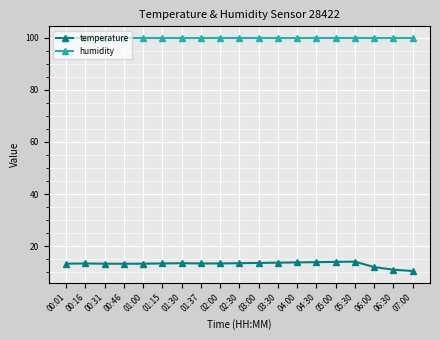

True or false: temperature and humidity cross at least once.

False